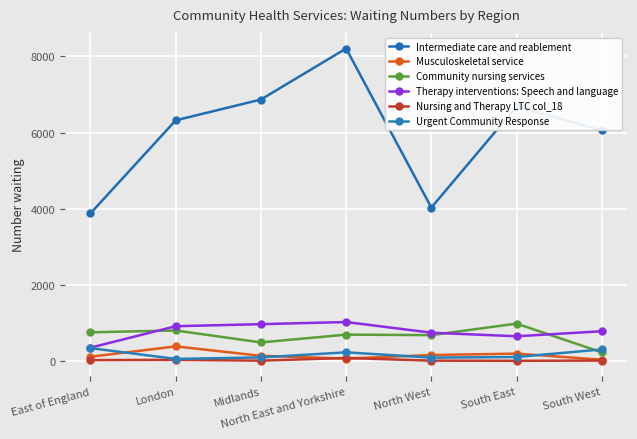

How many times do Community nursing services and Therapy interventions: Speech and language cross each other?

3